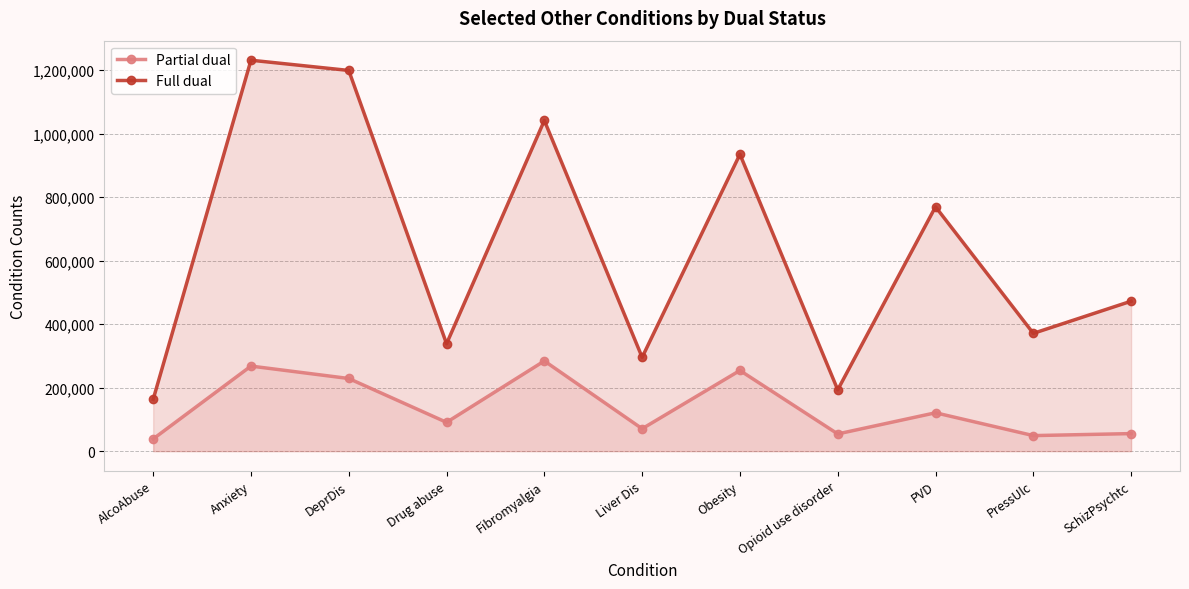

Reading left to right, extract all data points from this chart.

Partial dual: AlcoAbuse=38528	Anxiety=268020	DeprDis=228878	Drug abuse=90729	Fibromyalgia=284180	Liver Dis=70637	Obesity=254175	Opioid use disorder=54228	PVD=120886	PressUlc=48952	SchizPsychtc=55290
Full dual: AlcoAbuse=163203	Anxiety=1231699	DeprDis=1199460	Drug abuse=338428	Fibromyalgia=1041791	Liver Dis=295591	Obesity=935400	Opioid use disorder=193268	PVD=769894	PressUlc=371090	SchizPsychtc=472403